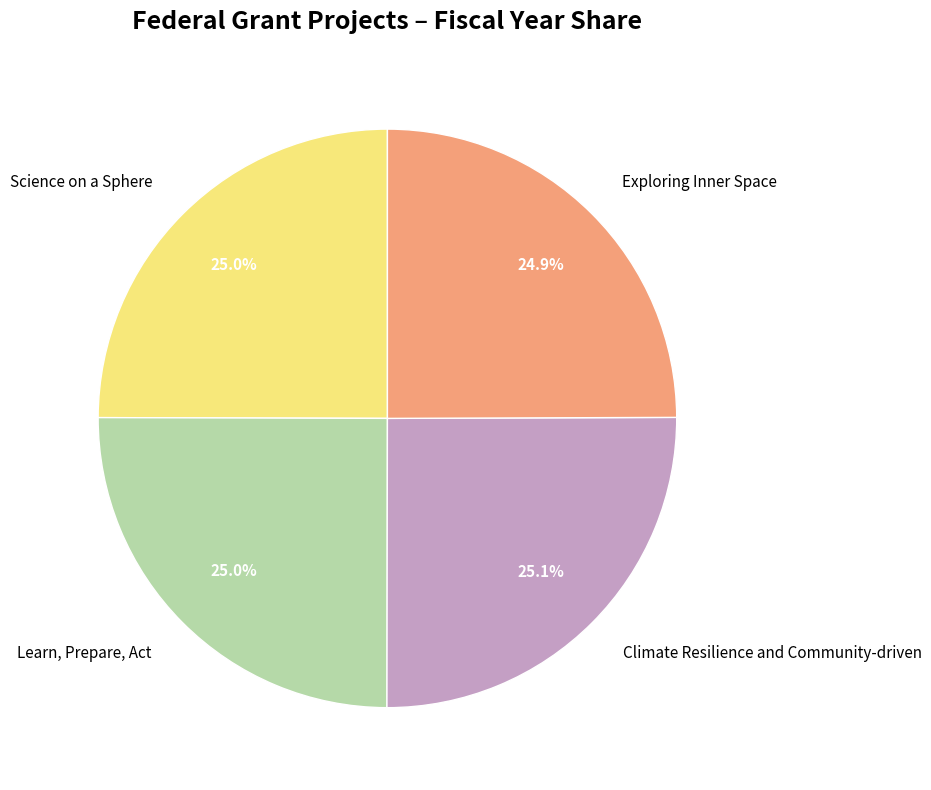

Does any single category account for the majority?

No